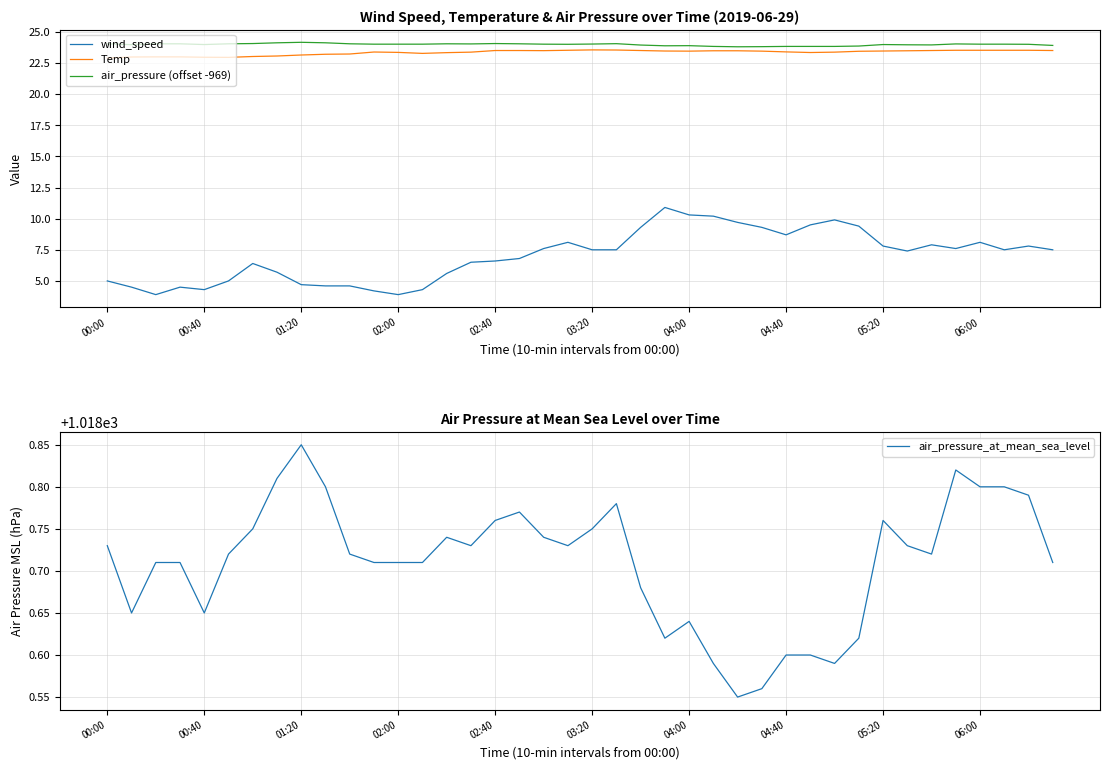

True or false: Temp and air_pressure_at_mean_sea_level cross at least once.

False